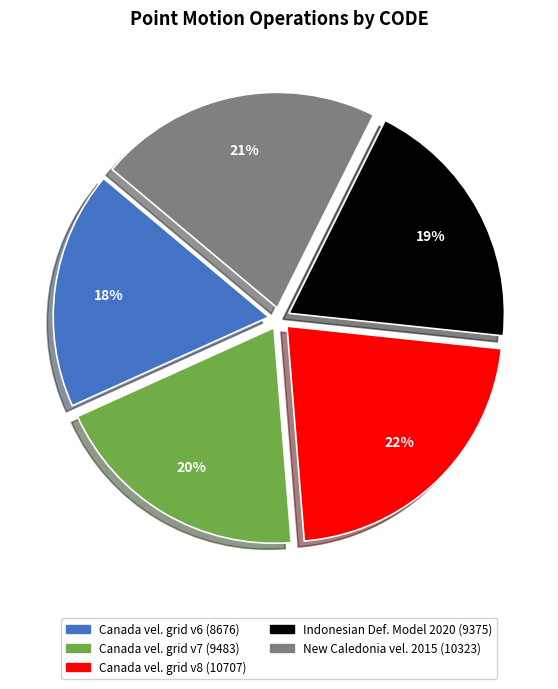

To the nearest percent, what is the difference between the largest and smallest slice percentages?

4%